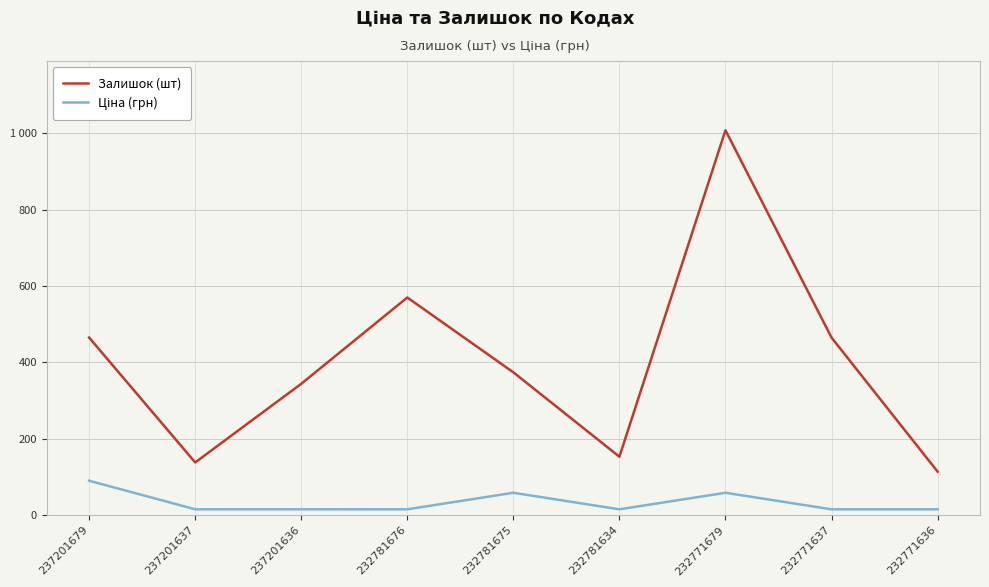

At 232771636, list the series in order from largest to smallest.

Залишок (шт), Ціна (грн)